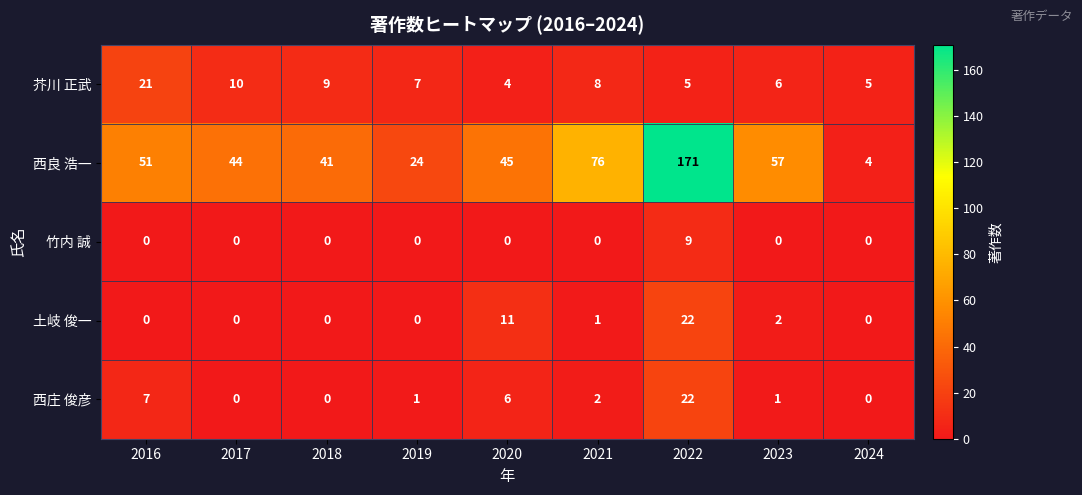

Which category has the highest value in the 西良 浩一 series?

2022